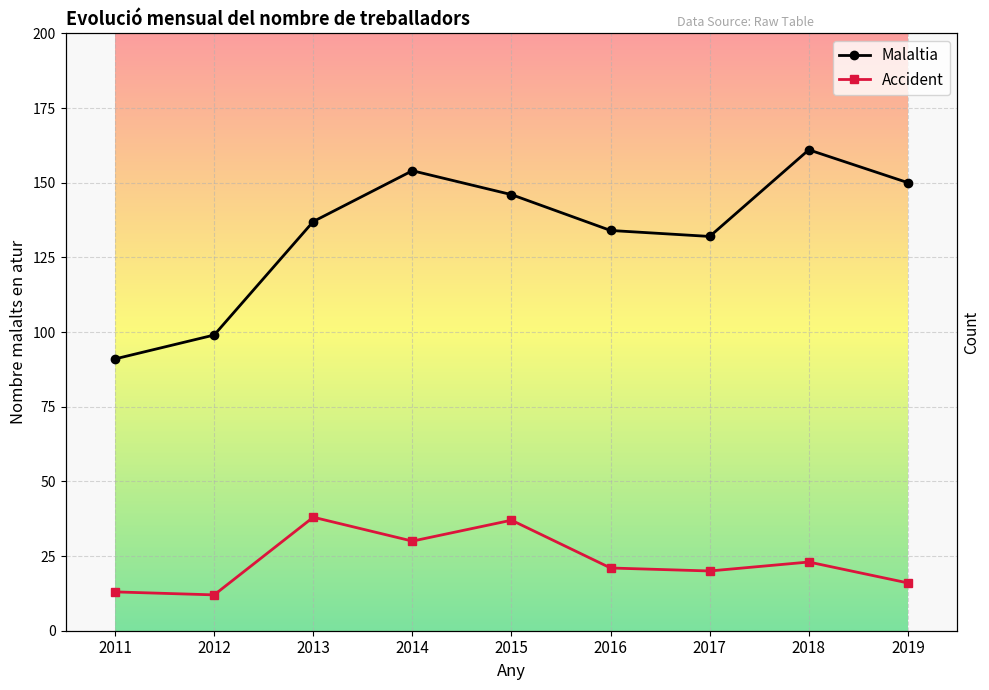

True or false: Malaltia has a value of 218 at 2016.

False